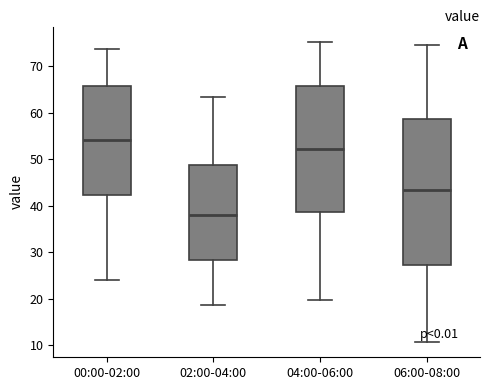

Reading left to right, transcribe this box plot: for each box, give where its median line is, the range the box spans, and where its two whiskers end, as read against the y-axis. The values are not printed on the chart, so give them approximately, as read against the axis.

00:00-02:00: median 54, box 42 to 66, whiskers 24 to 74
02:00-04:00: median 38, box 28 to 49, whiskers 19 to 63
04:00-06:00: median 52, box 39 to 66, whiskers 20 to 75
06:00-08:00: median 43, box 27 to 59, whiskers 11 to 75